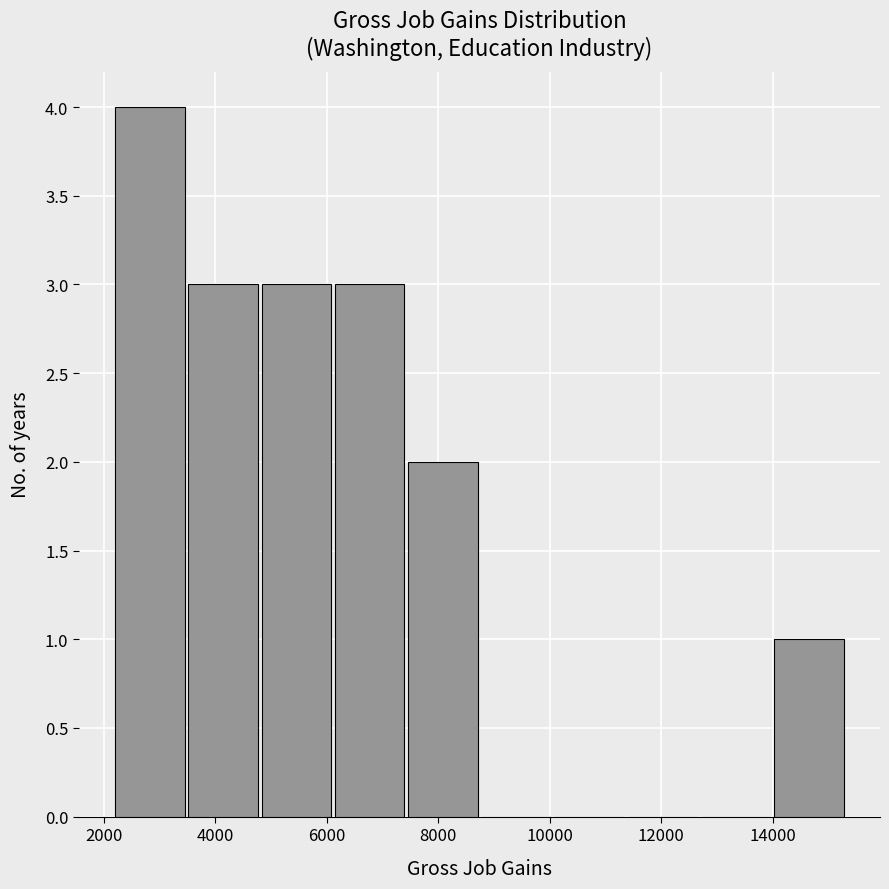

Reading left to right, transcribe this chart: for each bar, give the range it covers on the x-axis and its height. Neither the bar edges nor the heights are printed on the chart, so give them approximately, as read against the axes.

2200 to 3400: 4
3400 to 4800: 3
4800 to 6200: 3
6200 to 7400: 3
7400 to 8800: 2
8800 to 10000: 0
10000 to 11400: 0
11400 to 12600: 0
12600 to 14000: 0
14000 to 15400: 1